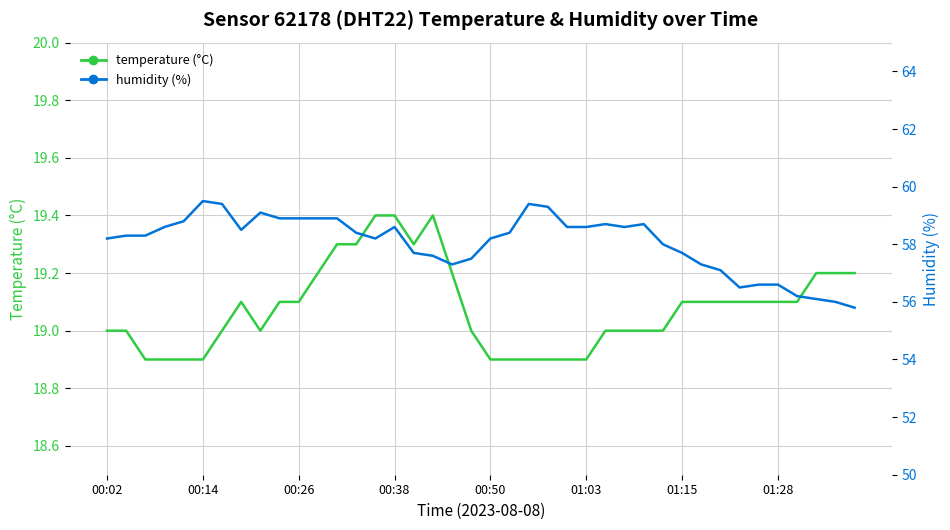

What are all the series names shown in the legend?

temperature (°C), humidity (%)